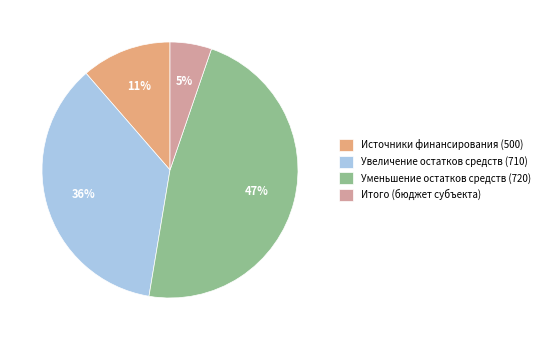

Between Увеличение остатков средств (710) and Источники финансирования (500), which is larger?

Увеличение остатков средств (710)